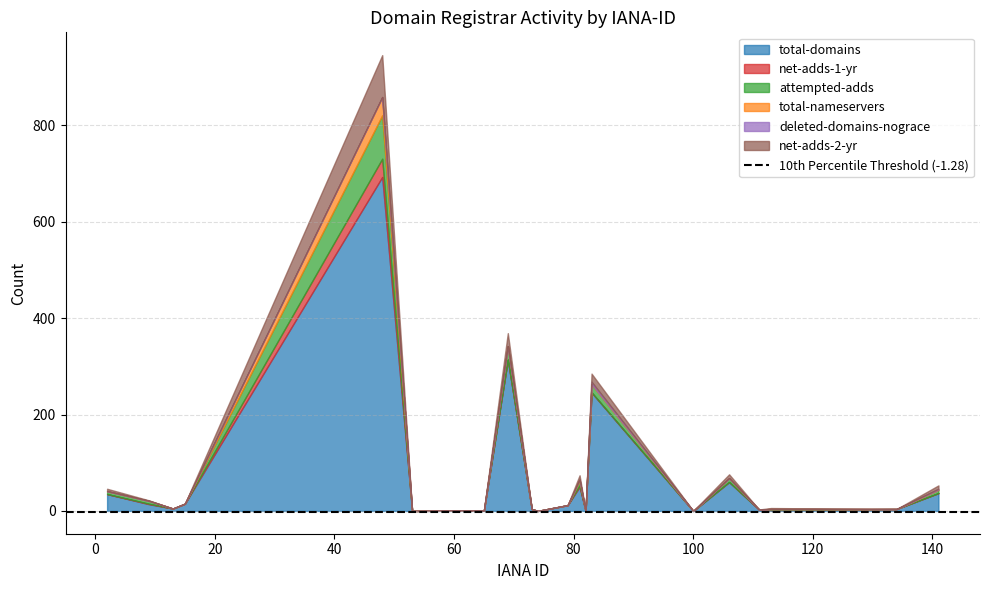

True or false: deleted-domains-nograce has more than 2 points higher than both neighbors.

False